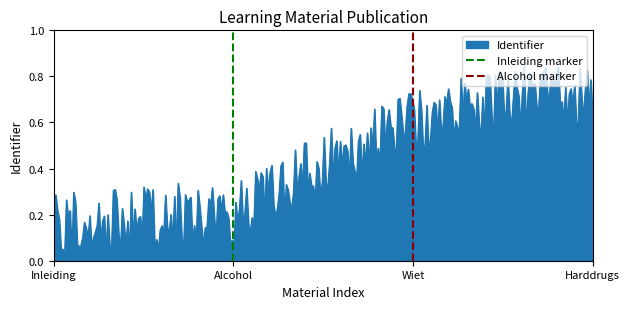

What is the highest value of the Inleiding marker series?

1